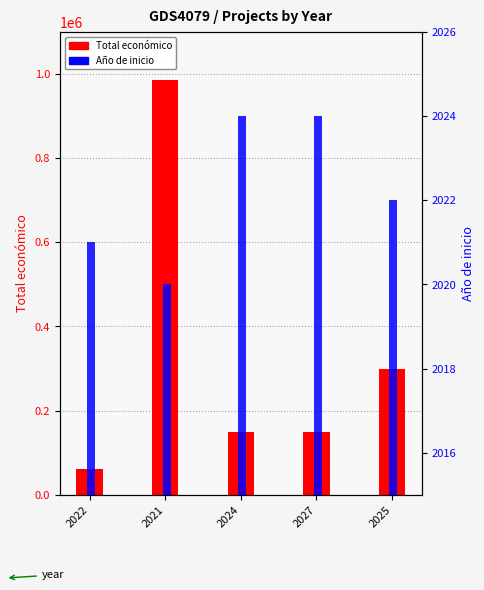

Which series has the widest spread of values?

Total economico